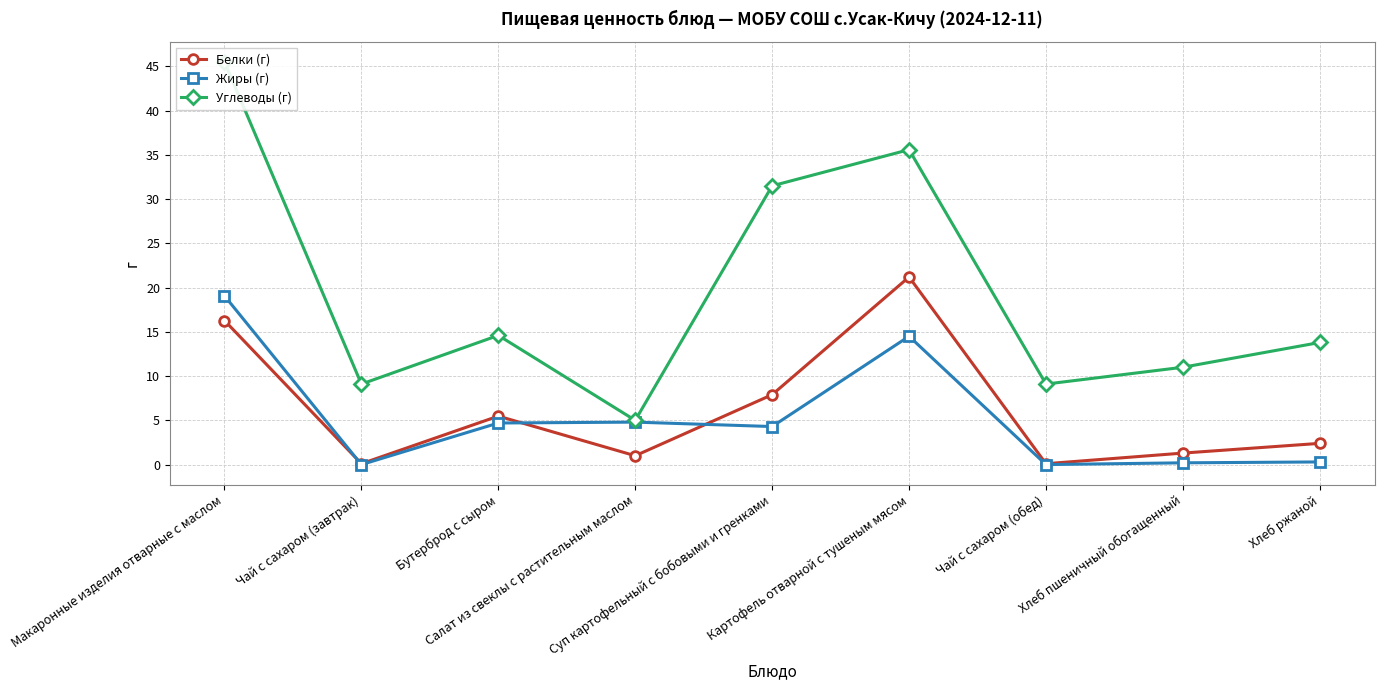

What is the spread (max minus min) of values at Салат из свеклы с растительным маслом?

4.0